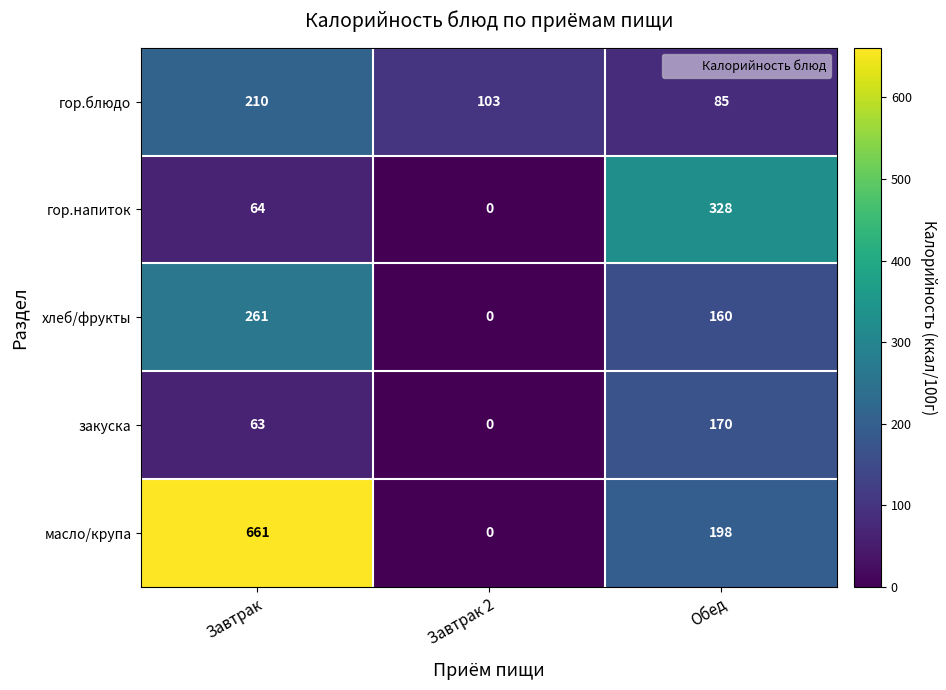

How many series are shown in this chart?

5